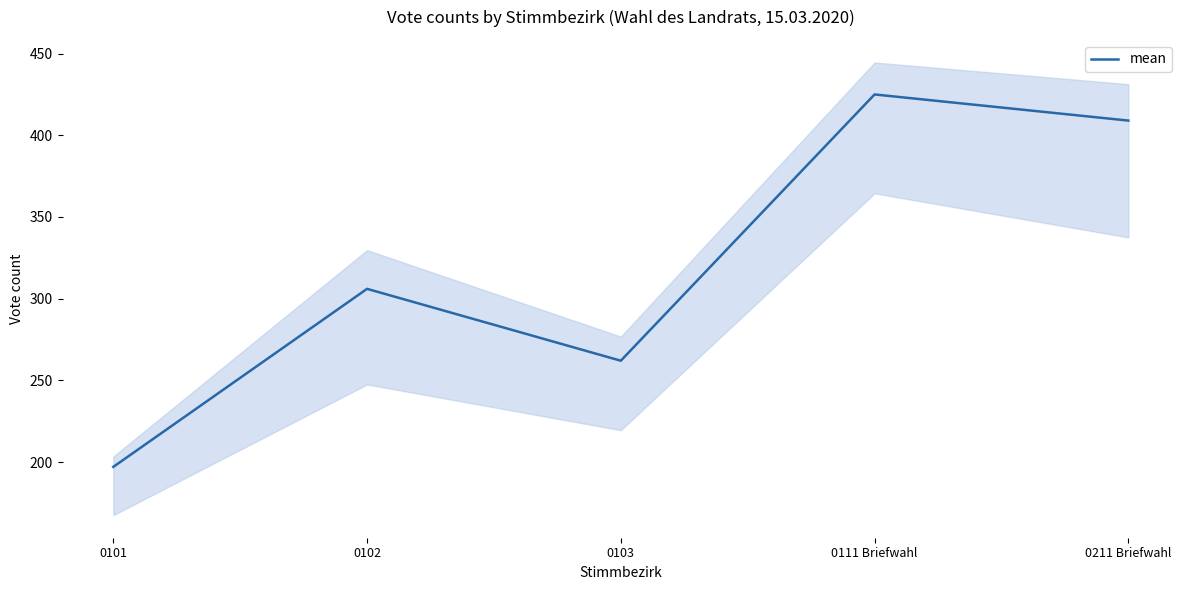

Reading left to right, what are all the values shown in this chart?

197	306	262	425	409